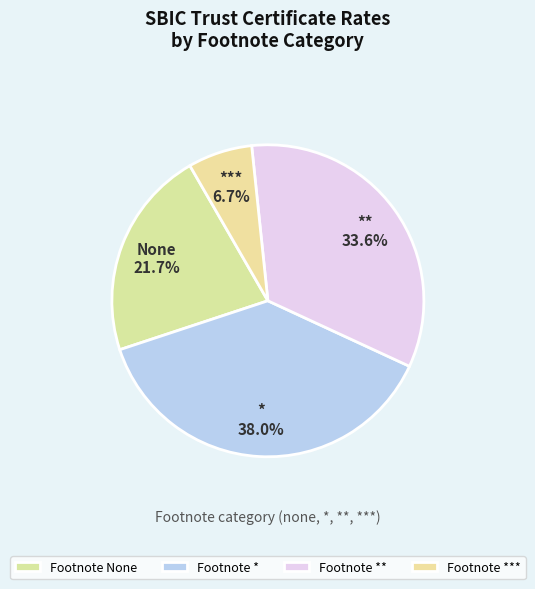

Is there a majority slice in this chart?

No